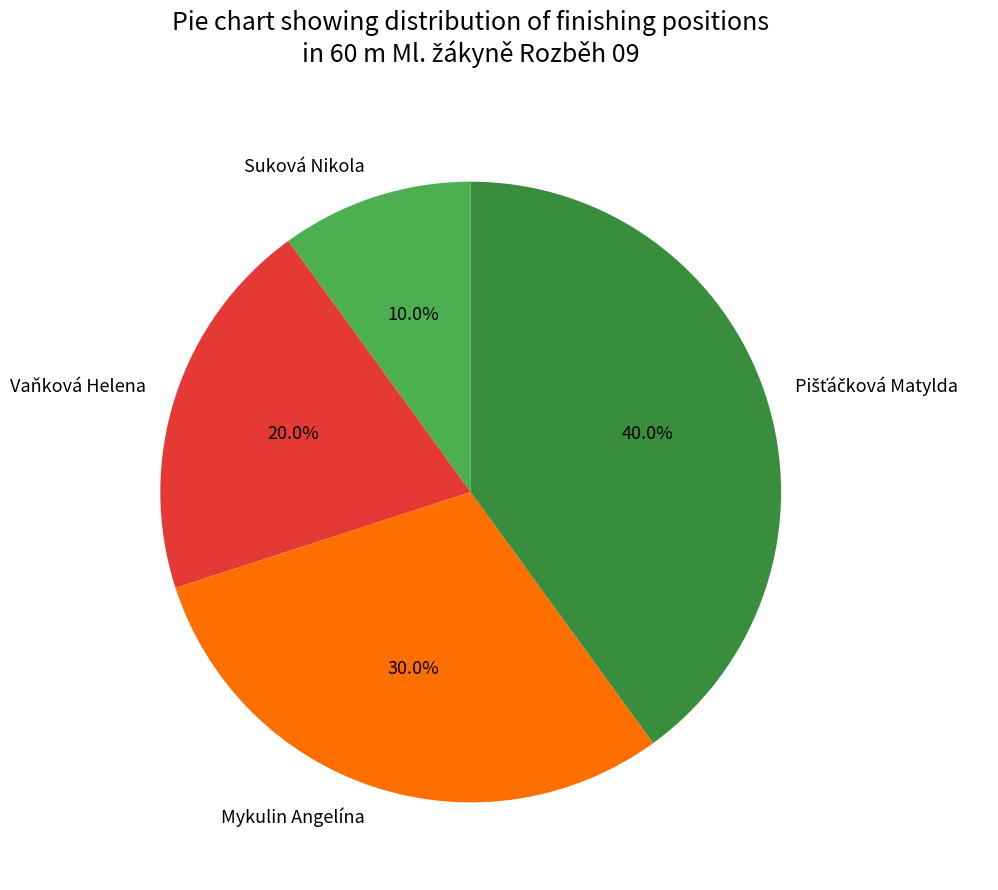

Which has a higher value, Suková Nikola or Vaňková Helena?

Vaňková Helena